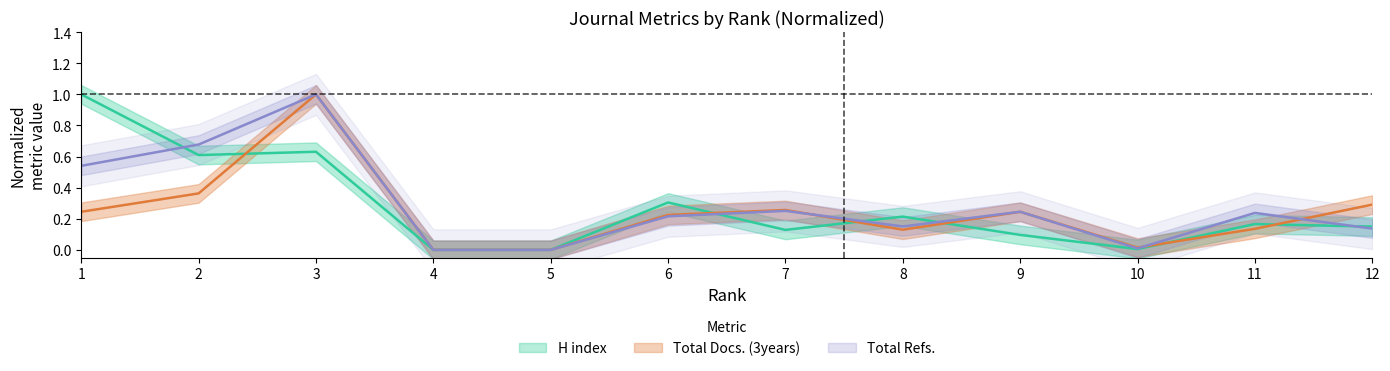

At which category does Total Docs. (3years) reach its first local peak?

3